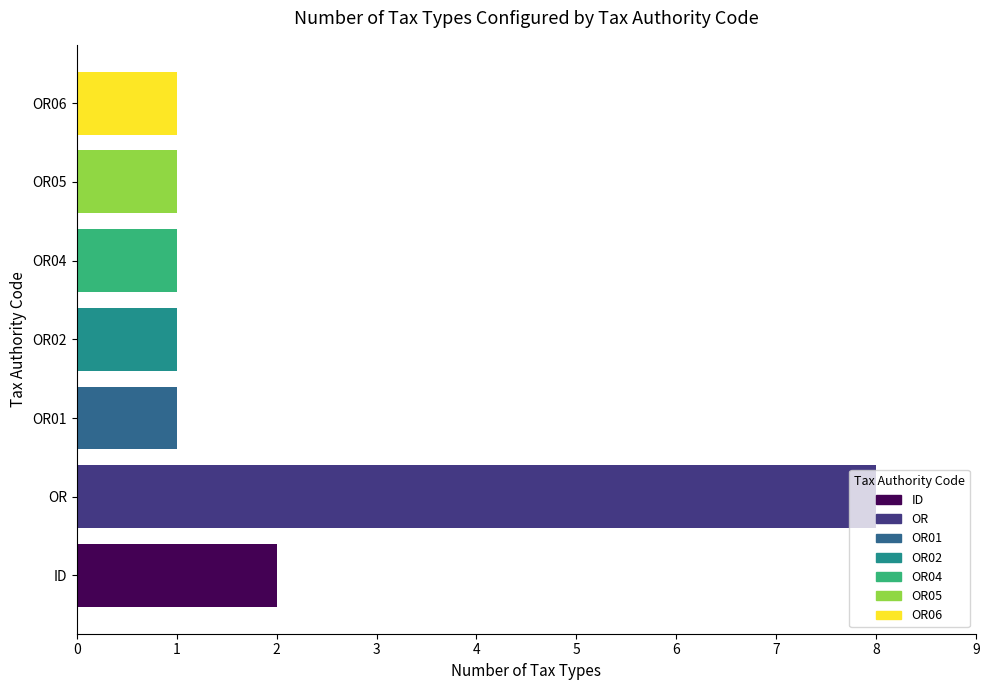

Rank the categories by value from lowest to highest.

OR01, OR02, OR04, OR05, OR06, ID, OR